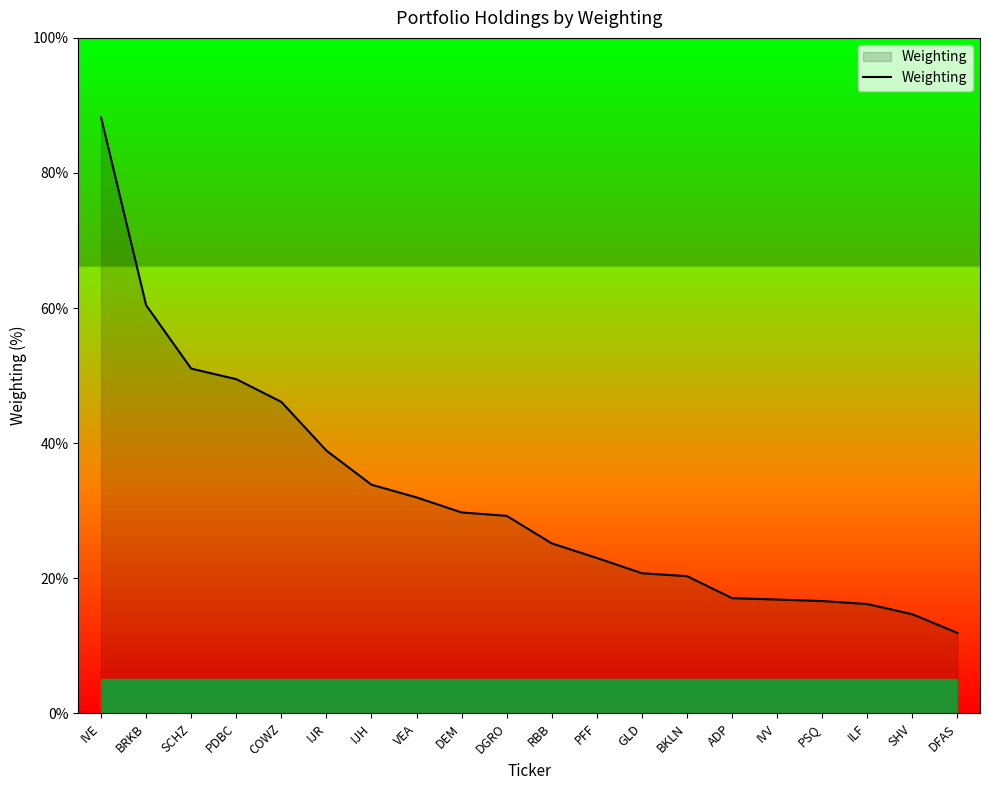

The value at SCHZ is 3.5. True or false?

False